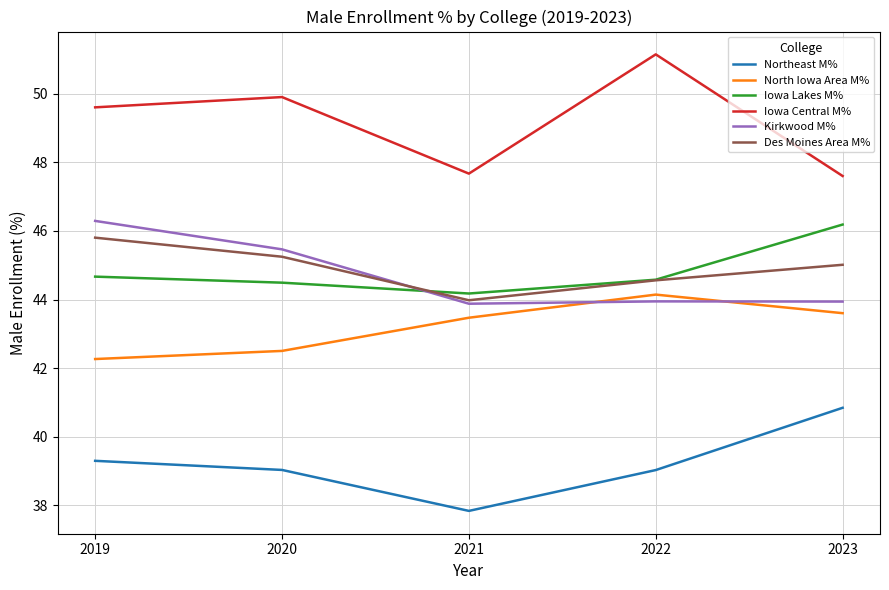

How many interior local valleys does the Iowa Central M% series have?

1